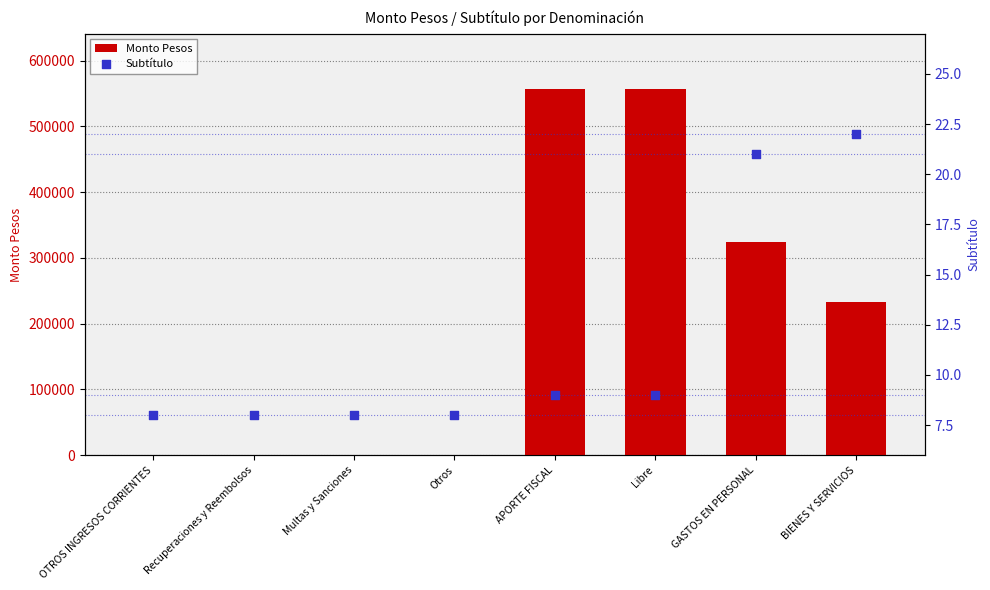

Which series contains the lowest Y value?

Subtítulo